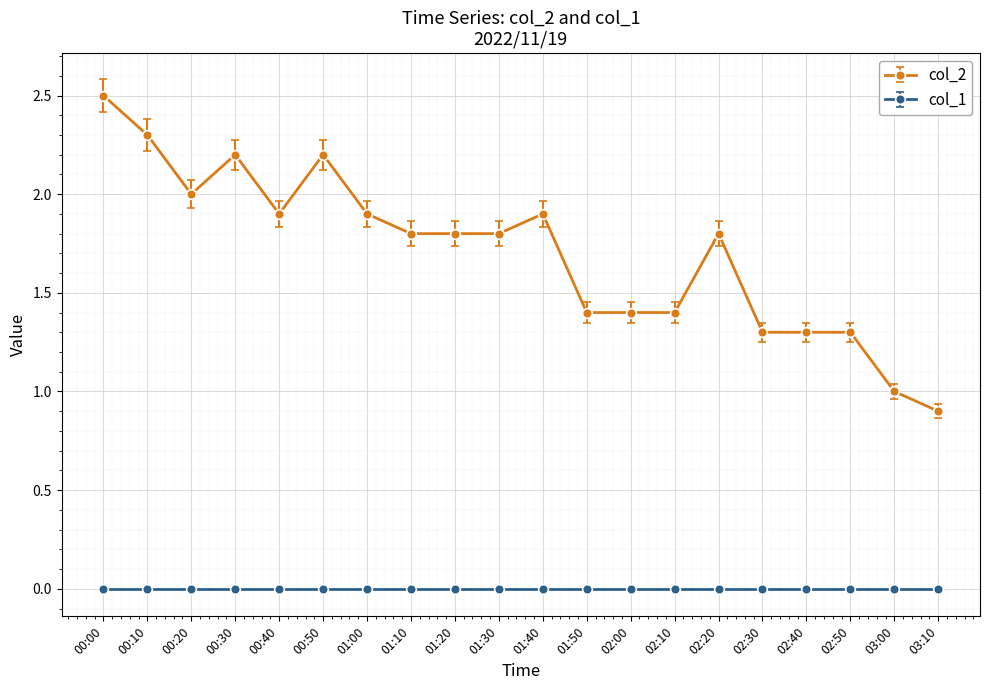

Between 01:30 and 02:10, which series saw the biggest shift?

col_2